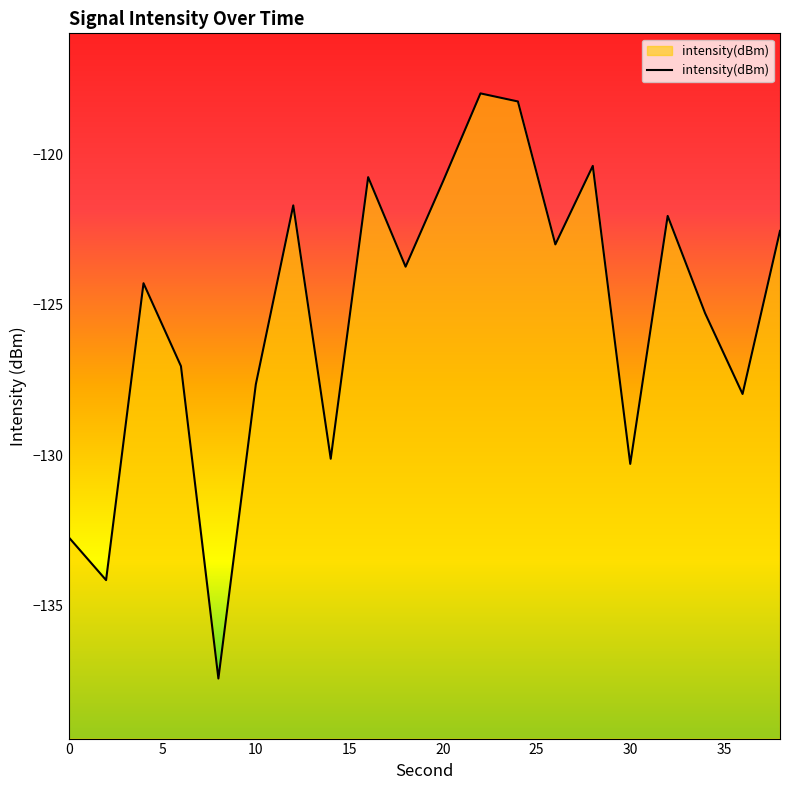

What is the maximum value shown in the chart?

-118.0